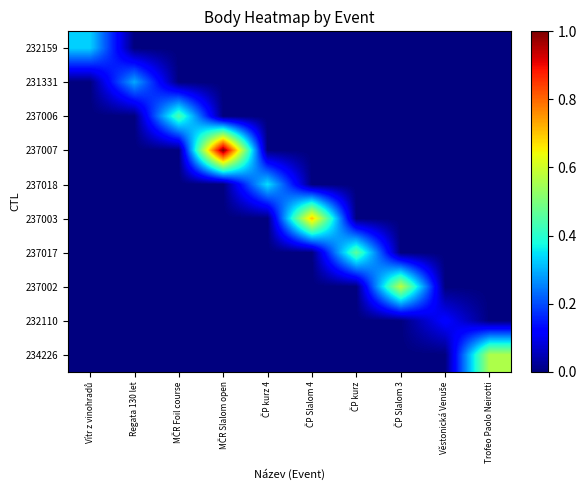

Reading right to left, extract all data points from this chart.

232159: Trofeo Paolo Neirotti=0.0	Věstonická Venuše=0.0	ČP Slalom 3=0.0	ČP kurz=0.0	ČP Slalom 4=0.0	ČP kurz 4=0.0	MČR Slalom open=0.0	MČR Foil course=0.0	Regata 130 let=0.0	Vítr z vinohradů=0.3
231331: Trofeo Paolo Neirotti=0.0	Věstonická Venuše=0.0	ČP Slalom 3=0.0	ČP kurz=0.0	ČP Slalom 4=0.0	ČP kurz 4=0.0	MČR Slalom open=0.0	MČR Foil course=0.0	Regata 130 let=0.3	Vítr z vinohradů=0.0
237006: Trofeo Paolo Neirotti=0.0	Věstonická Venuše=0.0	ČP Slalom 3=0.0	ČP kurz=0.0	ČP Slalom 4=0.0	ČP kurz 4=0.0	MČR Slalom open=0.0	MČR Foil course=0.4	Regata 130 let=0.0	Vítr z vinohradů=0.0
237007: Trofeo Paolo Neirotti=0.0	Věstonická Venuše=0.0	ČP Slalom 3=0.0	ČP kurz=0.0	ČP Slalom 4=0.0	ČP kurz 4=0.0	MČR Slalom open=1.0	MČR Foil course=0.0	Regata 130 let=0.0	Vítr z vinohradů=0.0
237018: Trofeo Paolo Neirotti=0.0	Věstonická Venuše=0.0	ČP Slalom 3=0.0	ČP kurz=0.0	ČP Slalom 4=0.0	ČP kurz 4=0.3	MČR Slalom open=0.0	MČR Foil course=0.0	Regata 130 let=0.0	Vítr z vinohradů=0.0
237003: Trofeo Paolo Neirotti=0.0	Věstonická Venuše=0.0	ČP Slalom 3=0.0	ČP kurz=0.0	ČP Slalom 4=0.7	ČP kurz 4=0.0	MČR Slalom open=0.0	MČR Foil course=0.0	Regata 130 let=0.0	Vítr z vinohradů=0.0
237017: Trofeo Paolo Neirotti=0.0	Věstonická Venuše=0.0	ČP Slalom 3=0.0	ČP kurz=0.5	ČP Slalom 4=0.0	ČP kurz 4=0.0	MČR Slalom open=0.0	MČR Foil course=0.0	Regata 130 let=0.0	Vítr z vinohradů=0.0
237002: Trofeo Paolo Neirotti=0.0	Věstonická Venuše=0.0	ČP Slalom 3=0.6	ČP kurz=0.0	ČP Slalom 4=0.0	ČP kurz 4=0.0	MČR Slalom open=0.0	MČR Foil course=0.0	Regata 130 let=0.0	Vítr z vinohradů=0.0
232110: Trofeo Paolo Neirotti=0.0	Věstonická Venuše=0.1	ČP Slalom 3=0.0	ČP kurz=0.0	ČP Slalom 4=0.0	ČP kurz 4=0.0	MČR Slalom open=0.0	MČR Foil course=0.0	Regata 130 let=0.0	Vítr z vinohradů=0.0
234226: Trofeo Paolo Neirotti=0.6	Věstonická Venuše=0.0	ČP Slalom 3=0.0	ČP kurz=0.0	ČP Slalom 4=0.0	ČP kurz 4=0.0	MČR Slalom open=0.0	MČR Foil course=0.0	Regata 130 let=0.0	Vítr z vinohradů=0.0